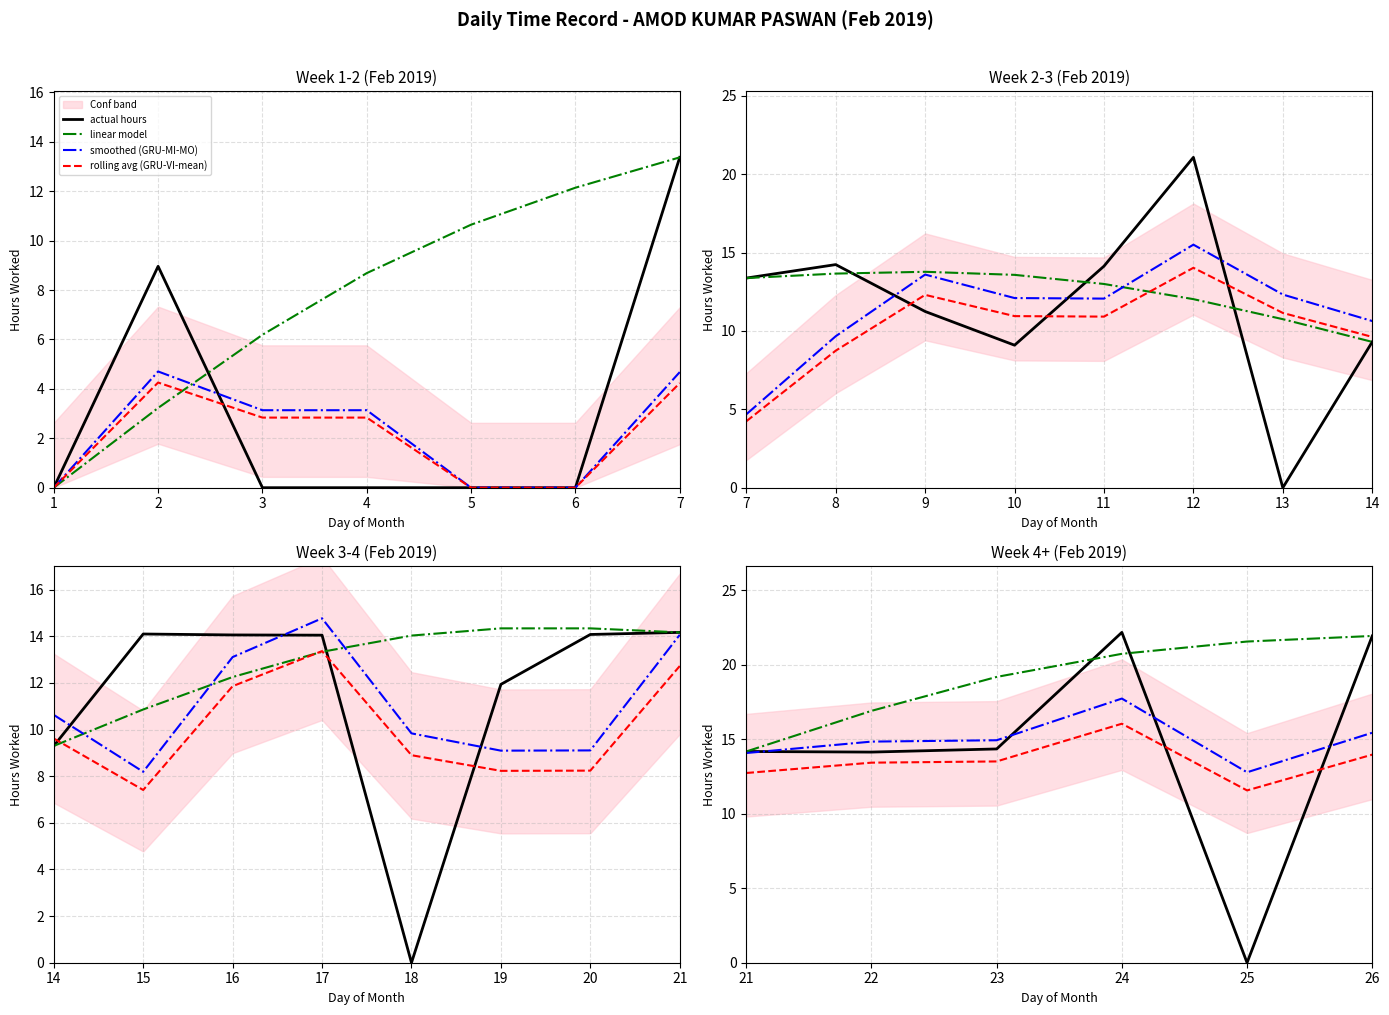

Which label corresponds to the smallest value in the chart?

25